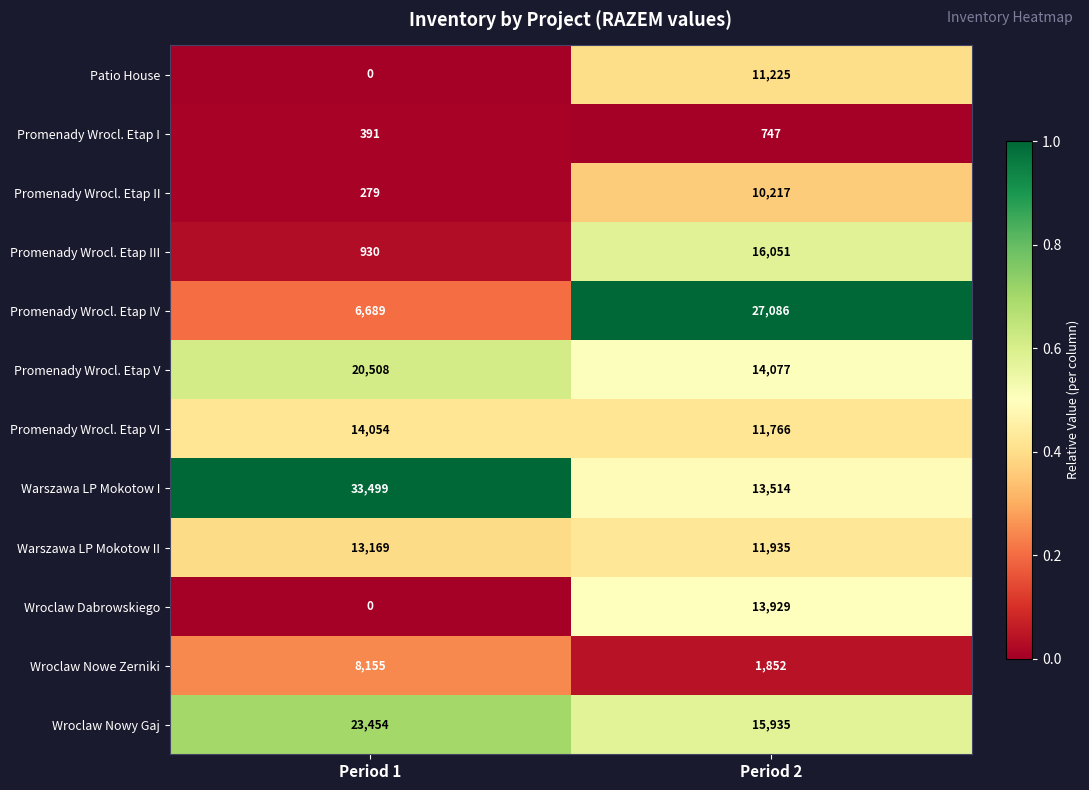

What is the sum of all Wroclaw Nowy Gaj values?

39389